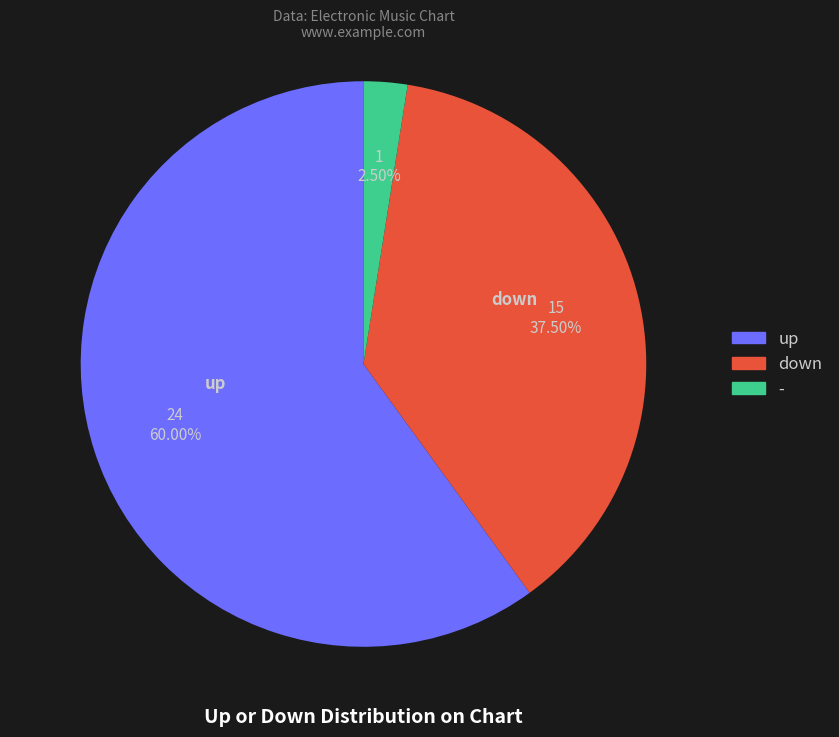

Count the number of slices in the pie.

3